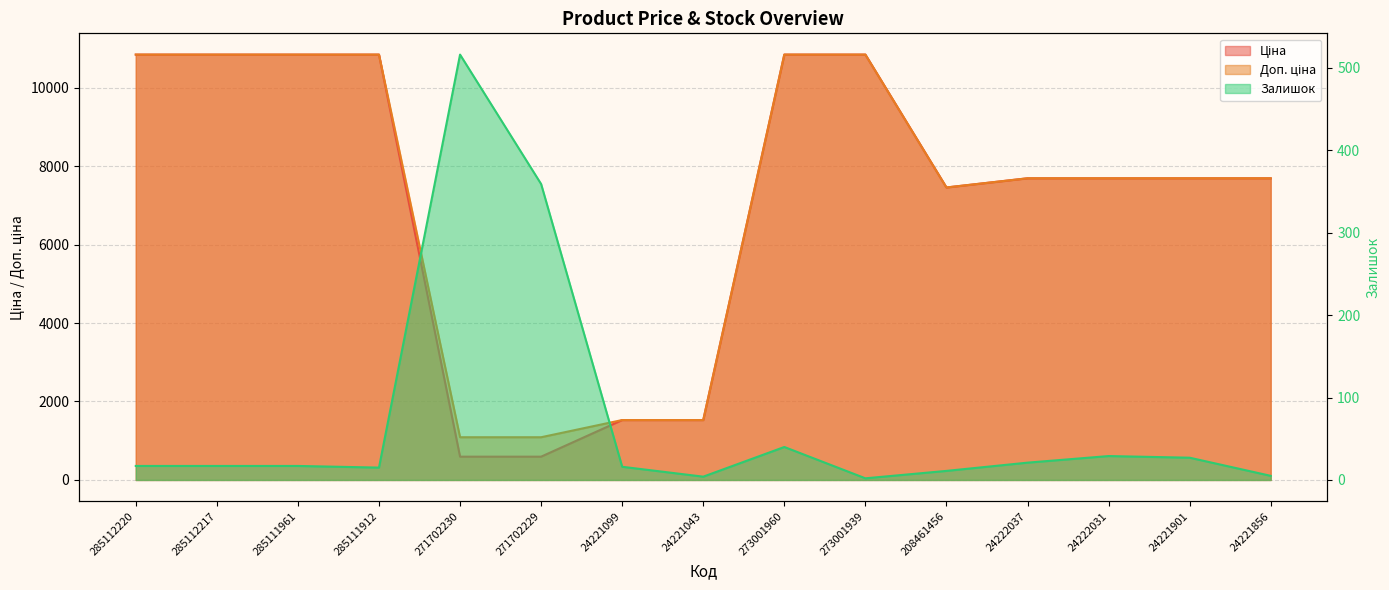

What is the average value of the Доп. ціна series?

7231.9